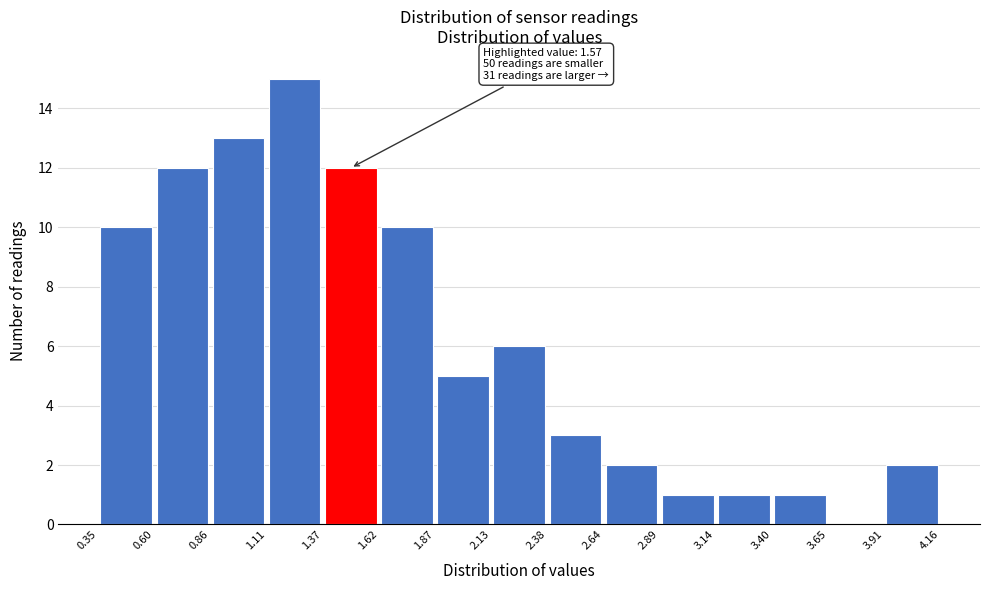

Which range on the x-axis has the tallest bar?

1.11 to 1.37